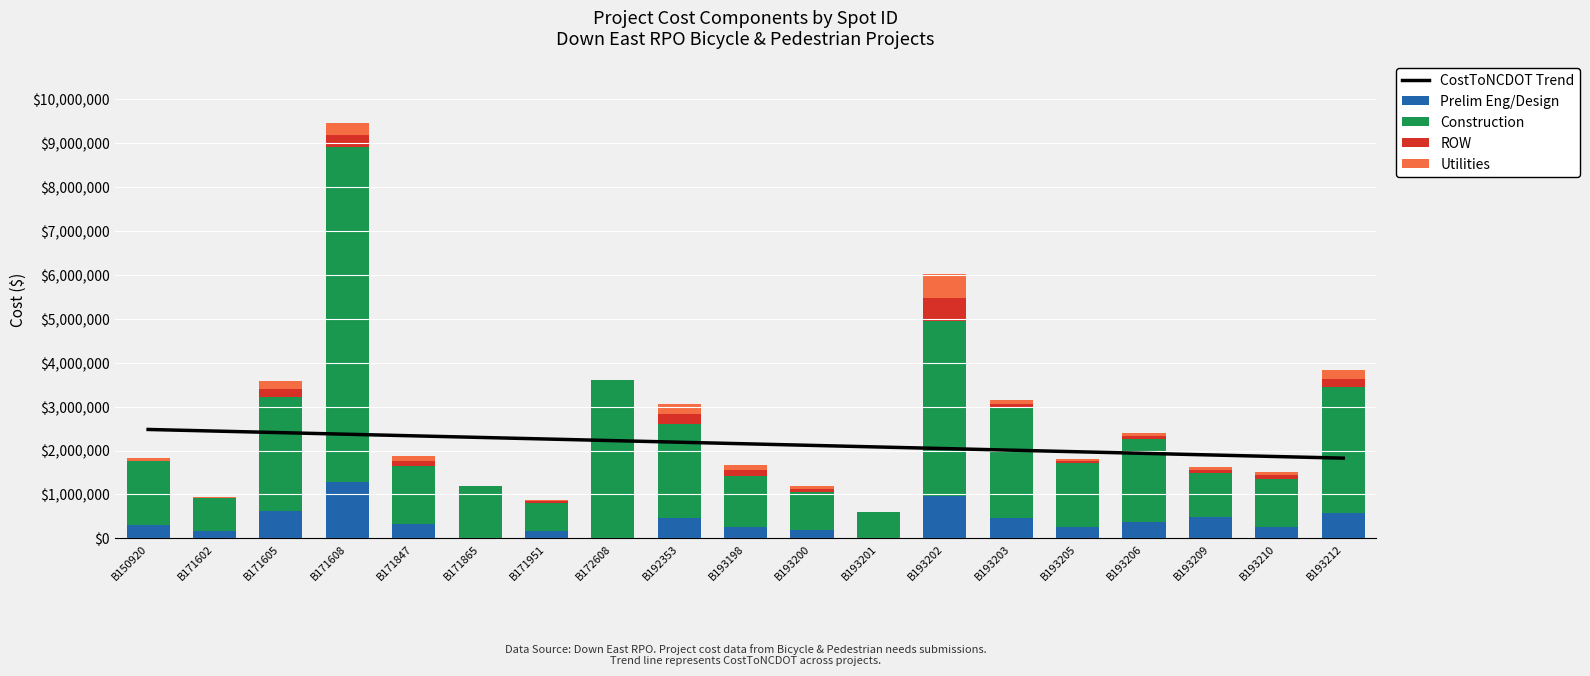

At which label does ROW first exceed 75000?

B171605